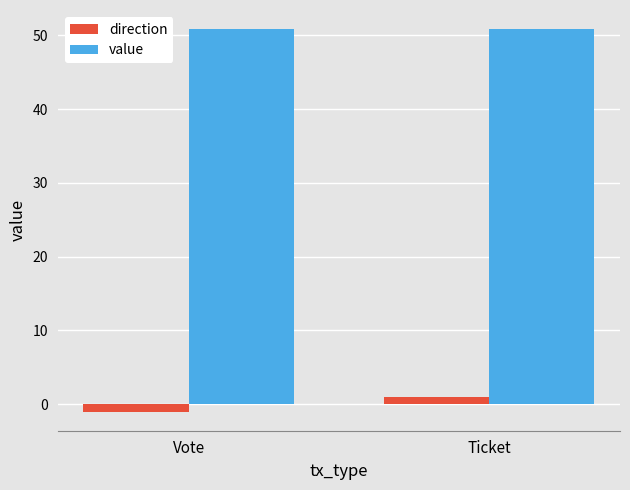

What is the label of the 2nd bar from the left?

Ticket